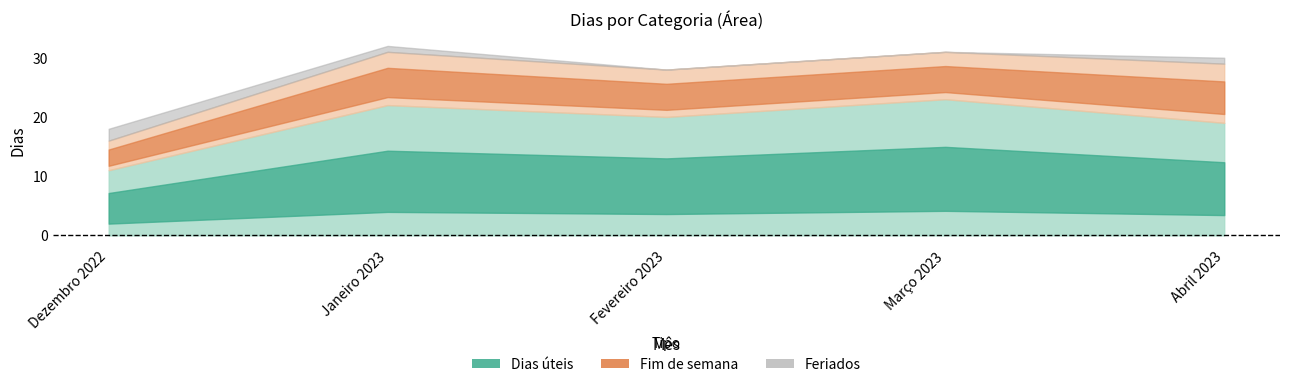

List the labels in order of Feriados value, largest first.

Dezembro 2022, Janeiro 2023, Abril 2023, Fevereiro 2023, Março 2023